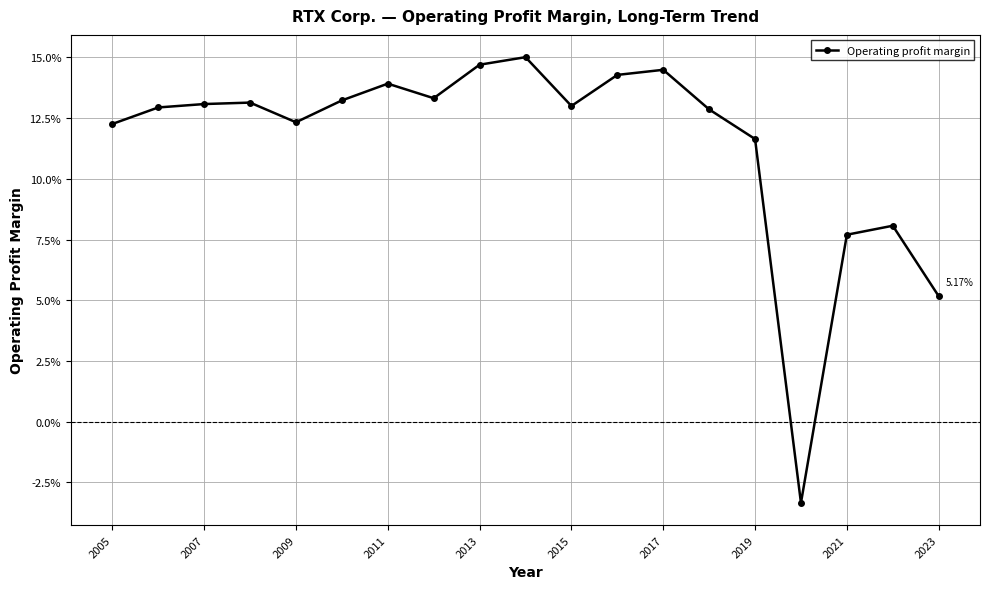

Reading left to right, list all the values displayed in this chart.

0.1	0.1	0.1	0.1	0.1	0.1	0.1	0.1	0.1	0.2	0.1	0.1	0.1	0.1	0.1	-0.0	0.1	0.1	0.1